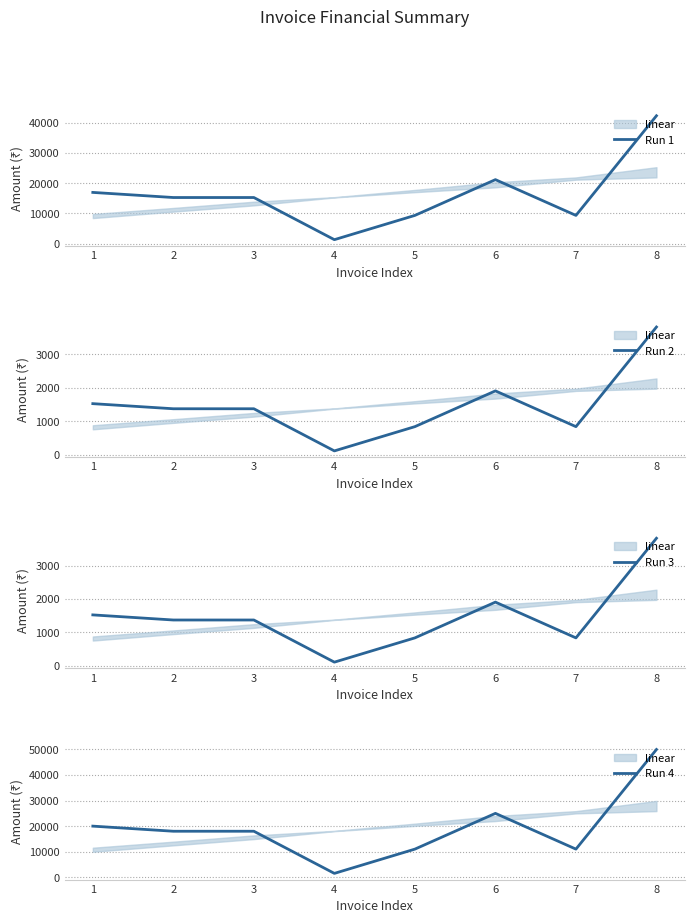

What is the value of the Run 4 point at the 3rd from the left?

18000.0